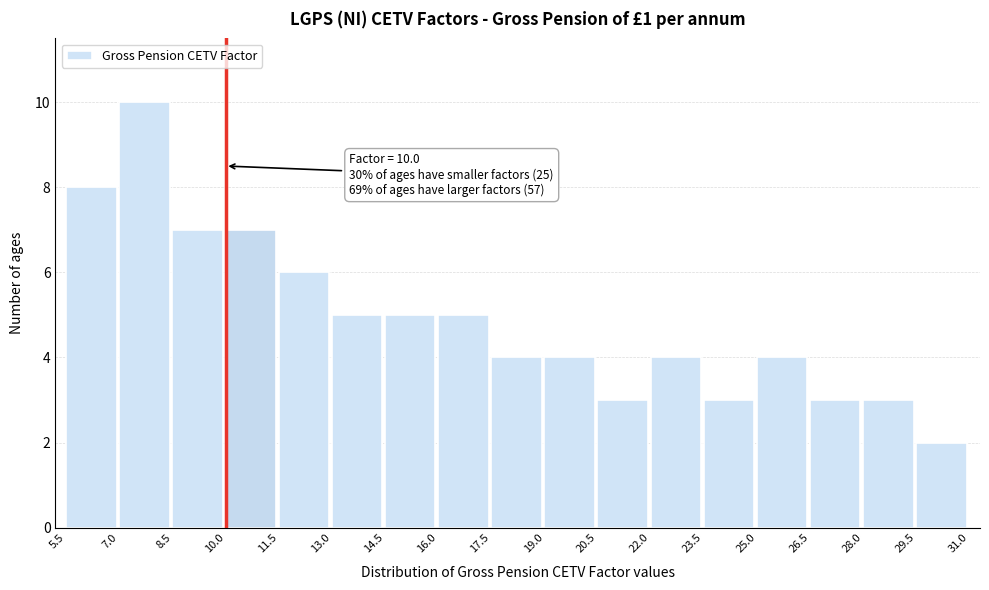

Over which range of the x-axis is the bar tallest?

7.0 to 8.5